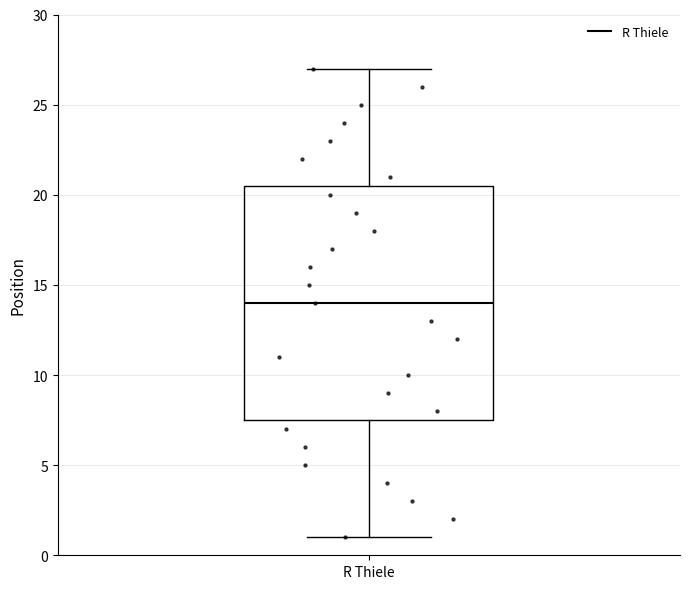

Read this box plot against the y-axis: the position of the median line, the range covered by the box, and the ends of both whiskers. The values are not printed on the chart, so give them approximately, as read against the axis.

median 14.0, box 7.5 to 20.5, whiskers 1.0 to 27.0